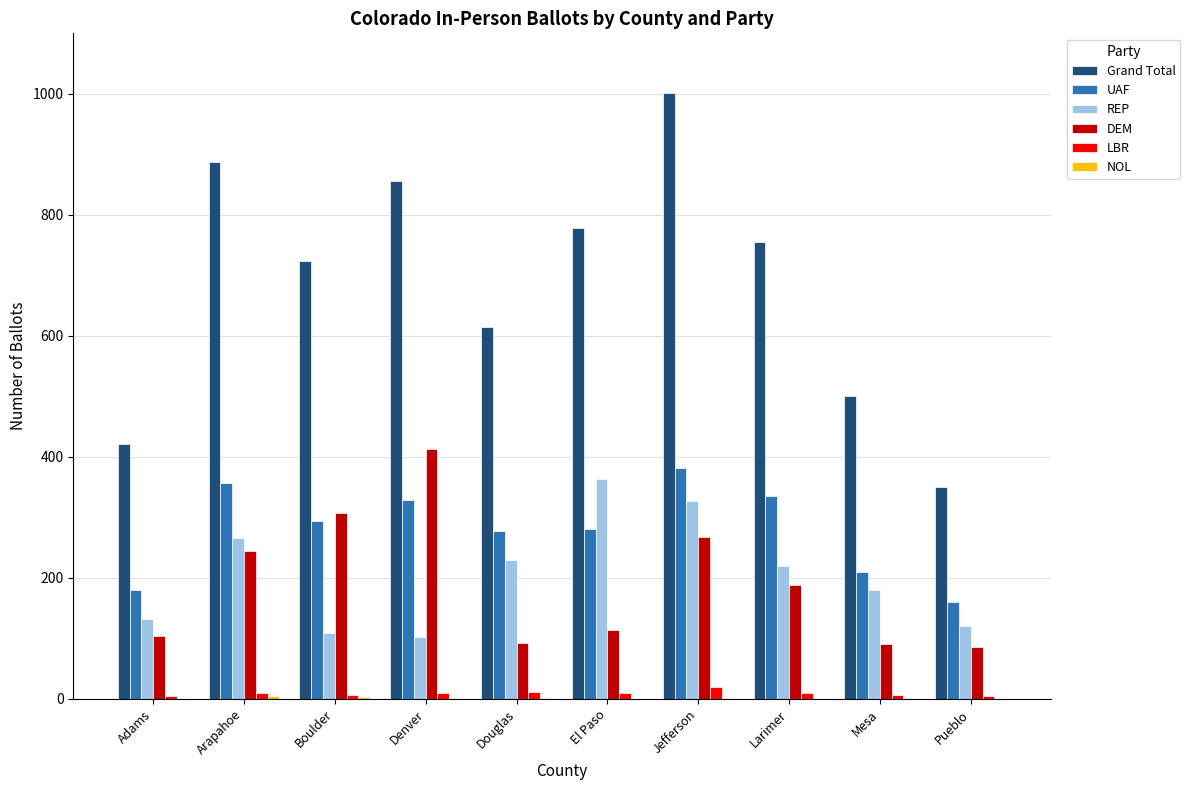

Are the bars horizontal?

No